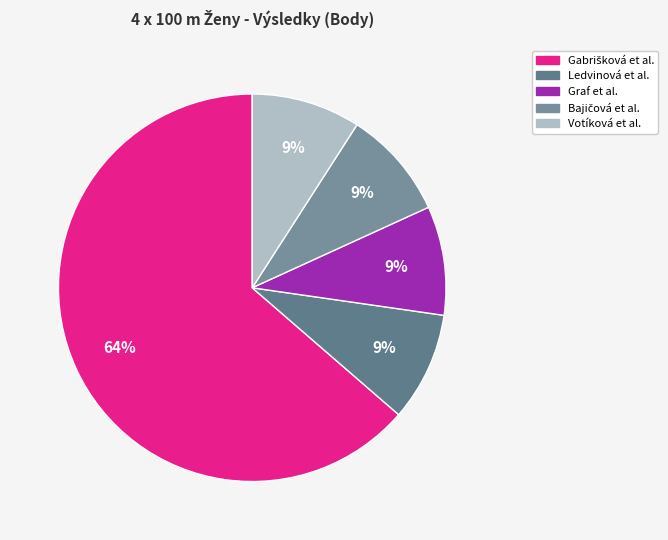

To the nearest percent, what is the difference between the largest and smallest slice percentages?

55%